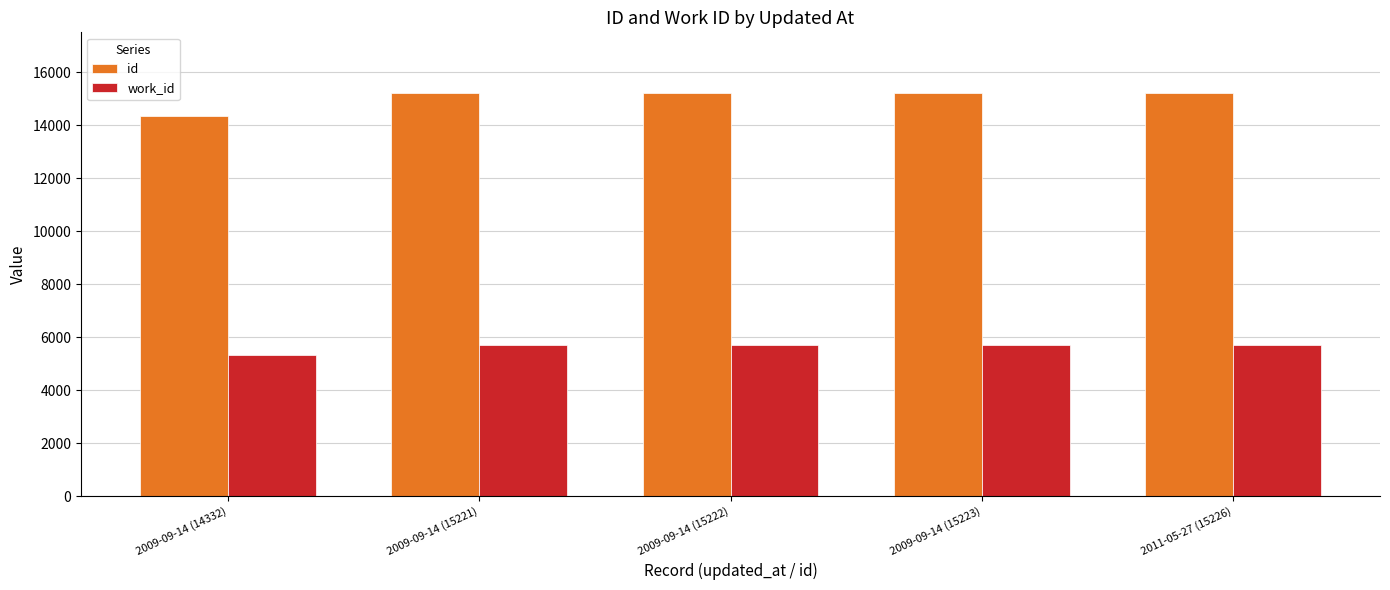

How many data points in id are less than 15222?

2